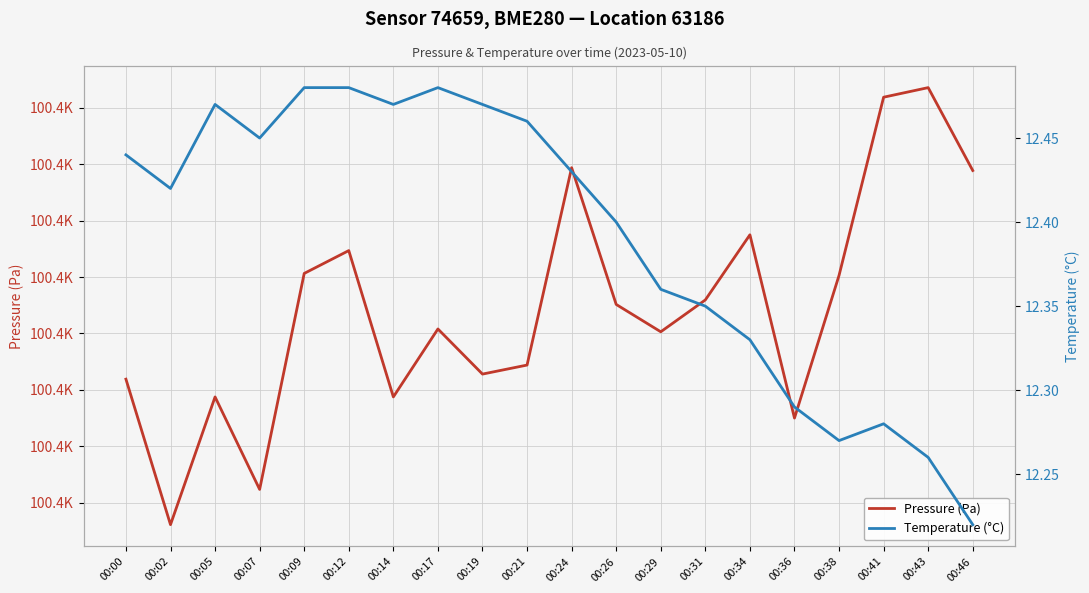

Which category has the lowest value in the Temperature (°C) series?

00:46